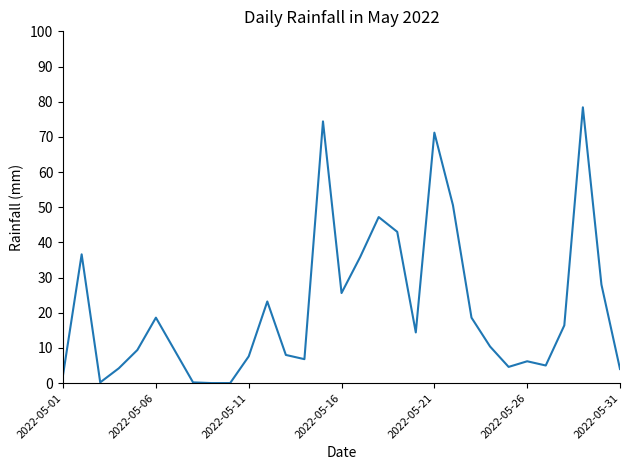

What is the difference between the maximum and minimum values?

78.4